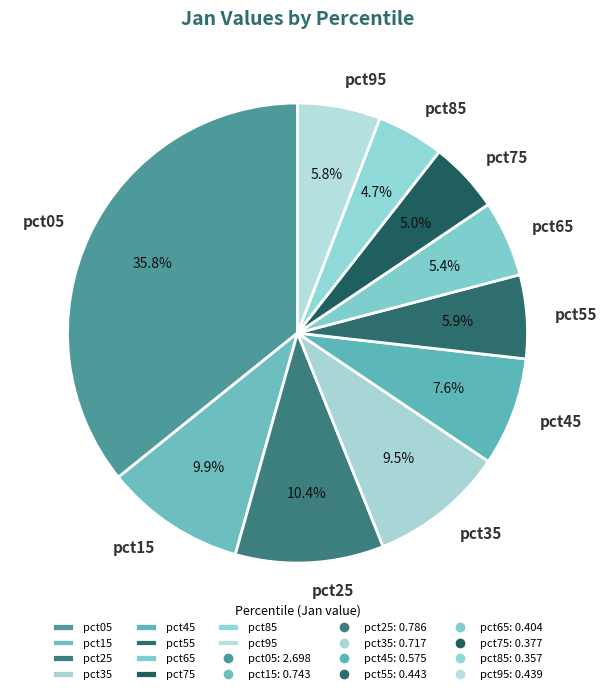

How many slices are in this pie chart?

10